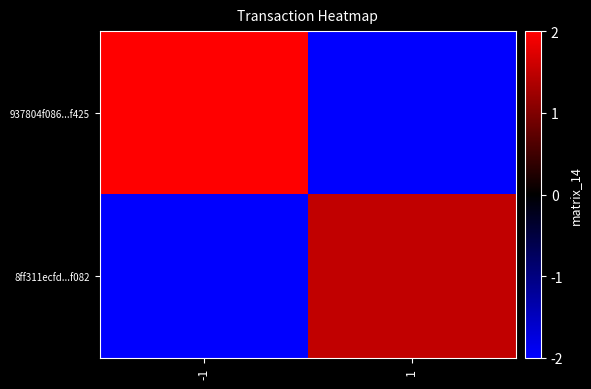

What is the smallest value displayed?

-2.0